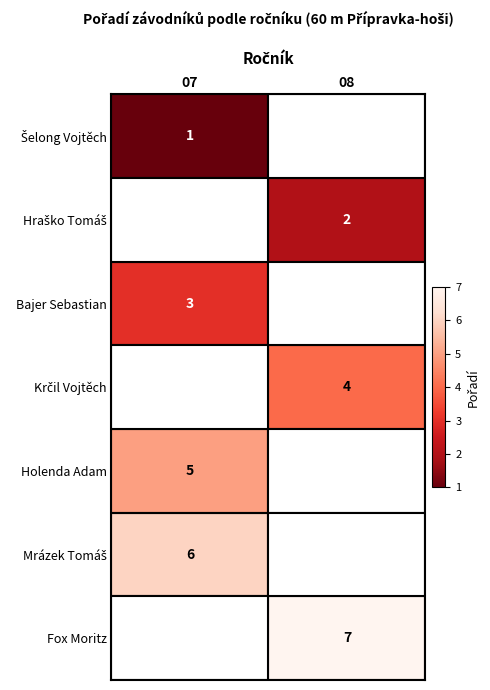

Is it true that Fox Moritz equals 3 at 08?

False